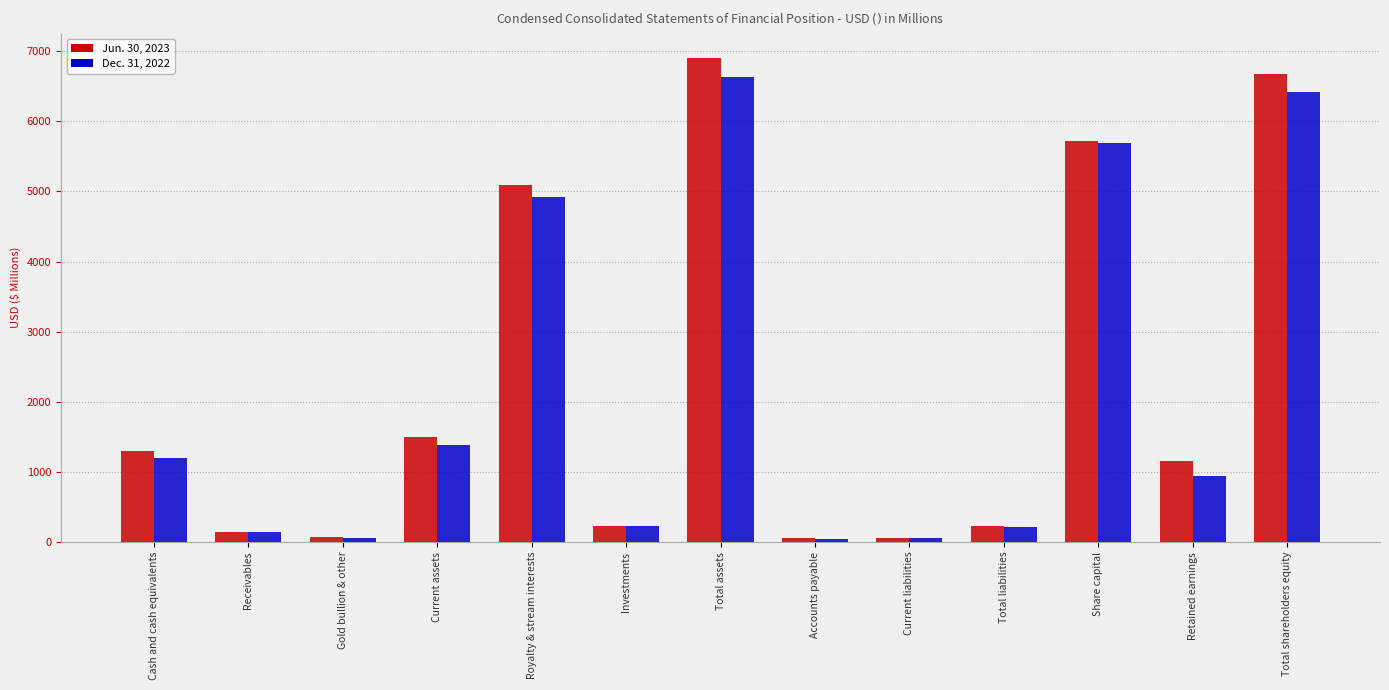

True or false: Dec. 31, 2022 has a value of 50.9 at Gold bullion & other.

True